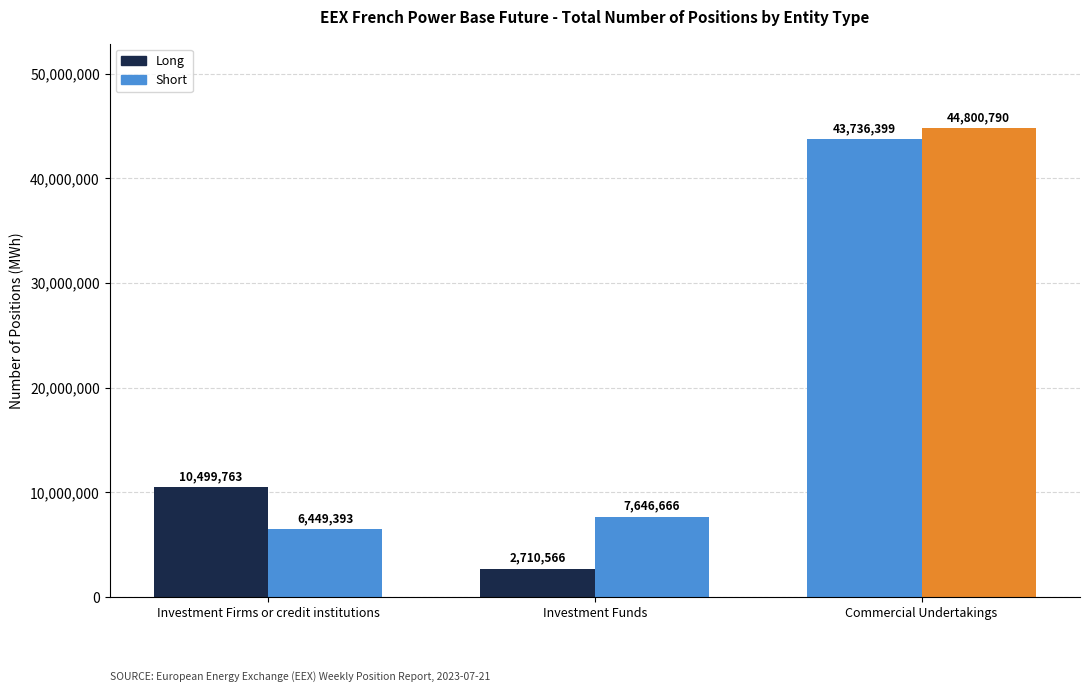

How many Long values are between 2710566 and 43736399?

3